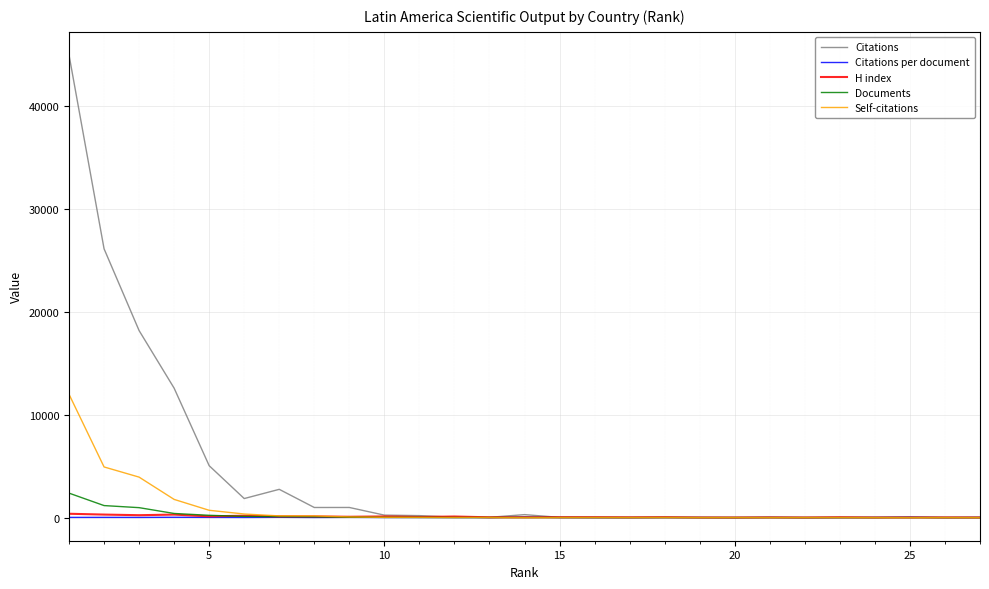

Which series has the largest total across all categories?

Citations